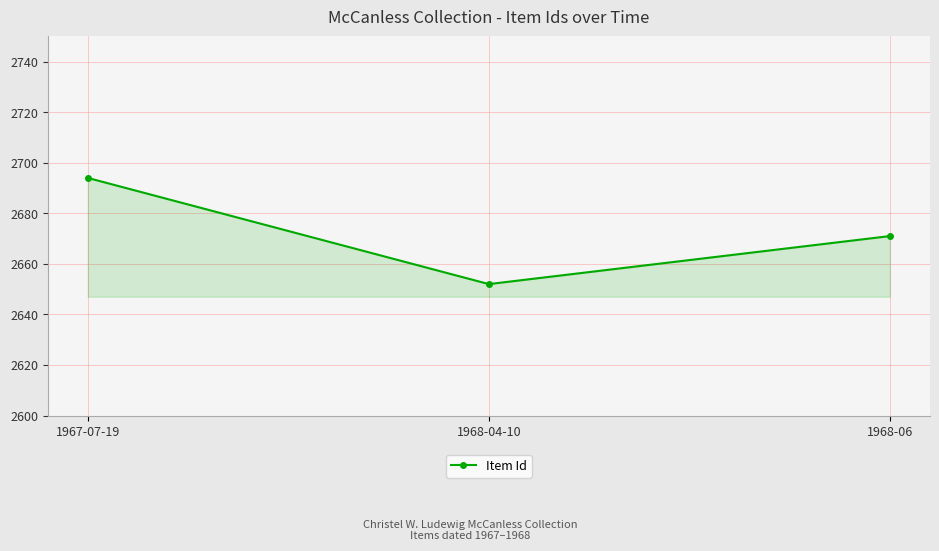

List the labels in order of value, smallest first.

1968-04-10, 1968-06, 1967-07-19